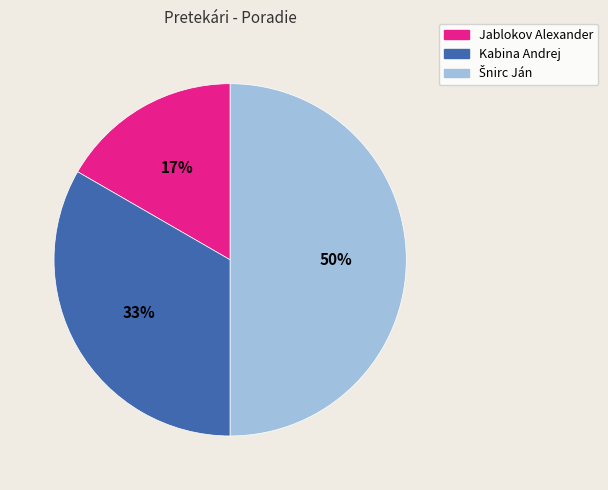

The Jablokov Alexander slice represents 17% of the pie. True or false?

True